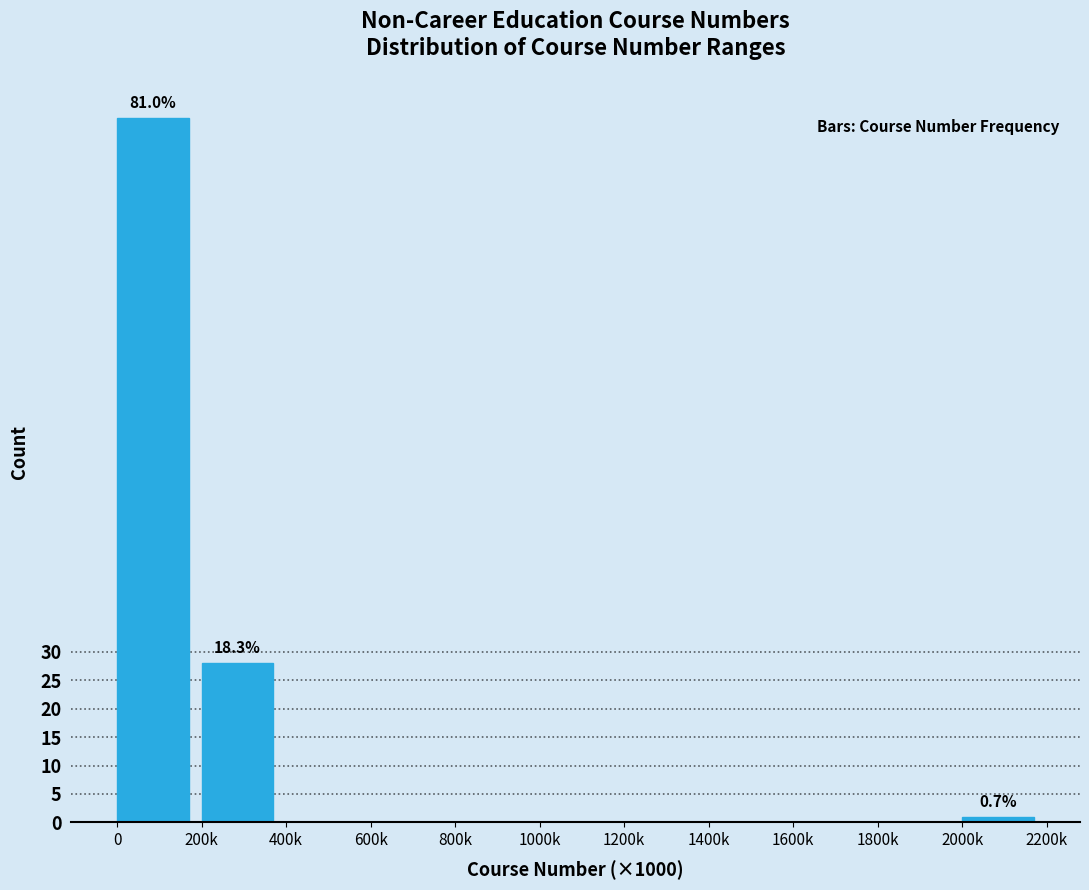

Reading left to right, extract all data points from this chart.

0=124	200k=28	400k=0	600k=0	800k=0	1000k=0	1200k=0	1400k=0	1600k=0	1800k=0	2000k=1